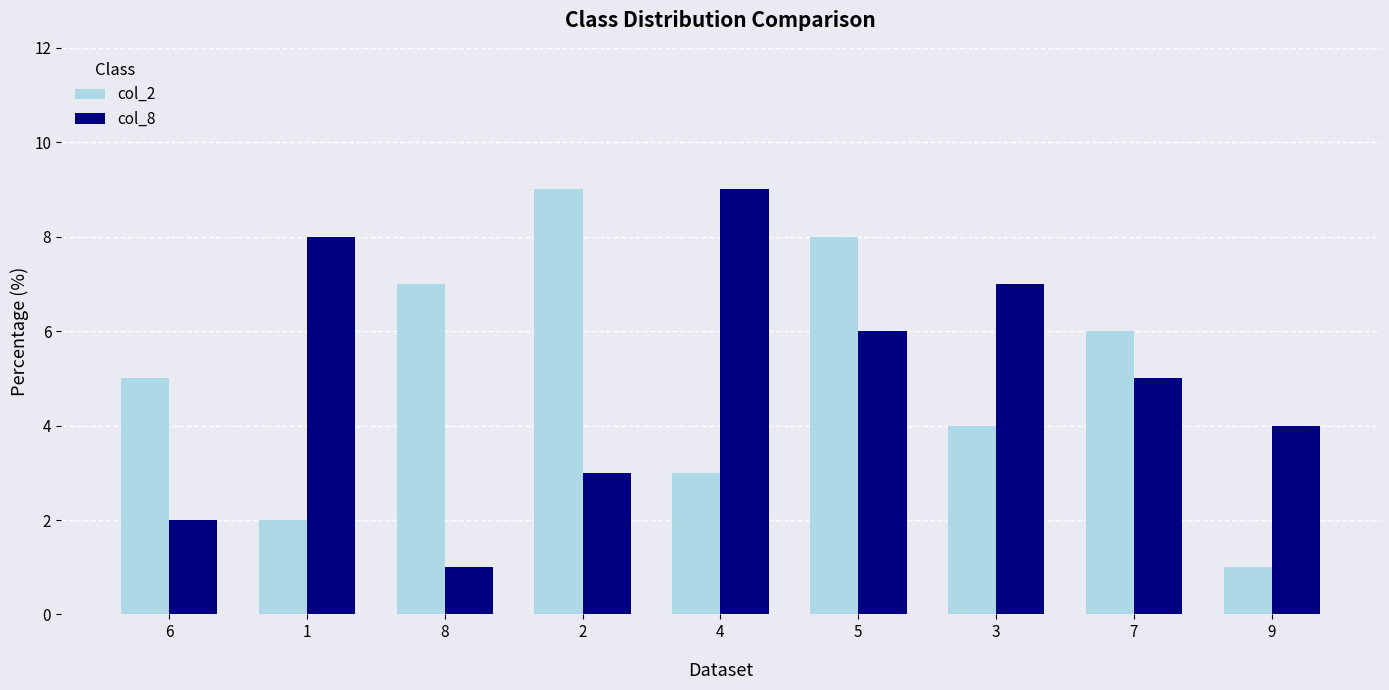

What is the minimum value shown in the chart?

1